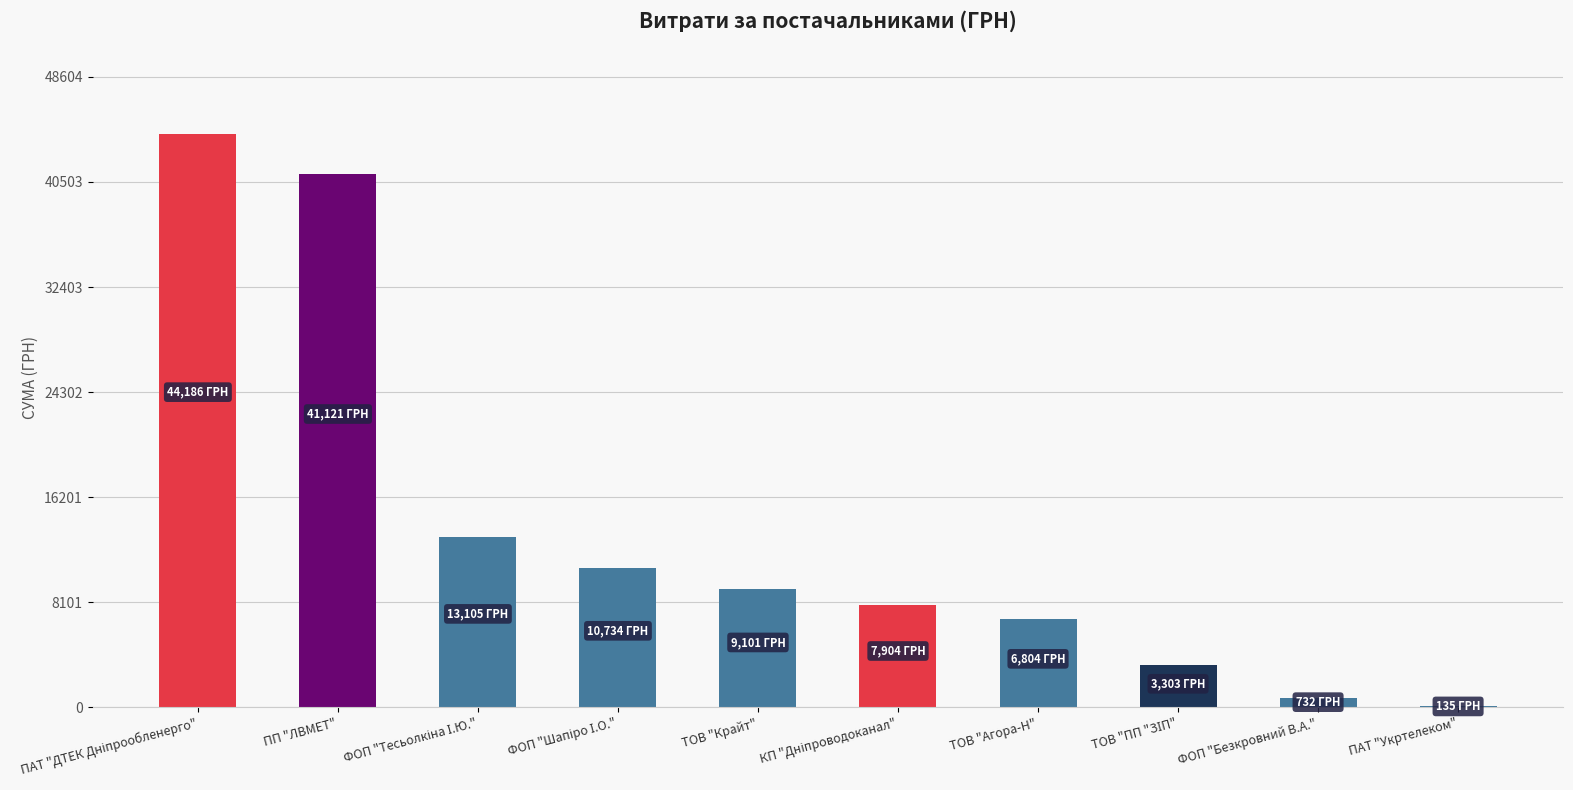

What is the maximum value shown in the chart?

44185.6